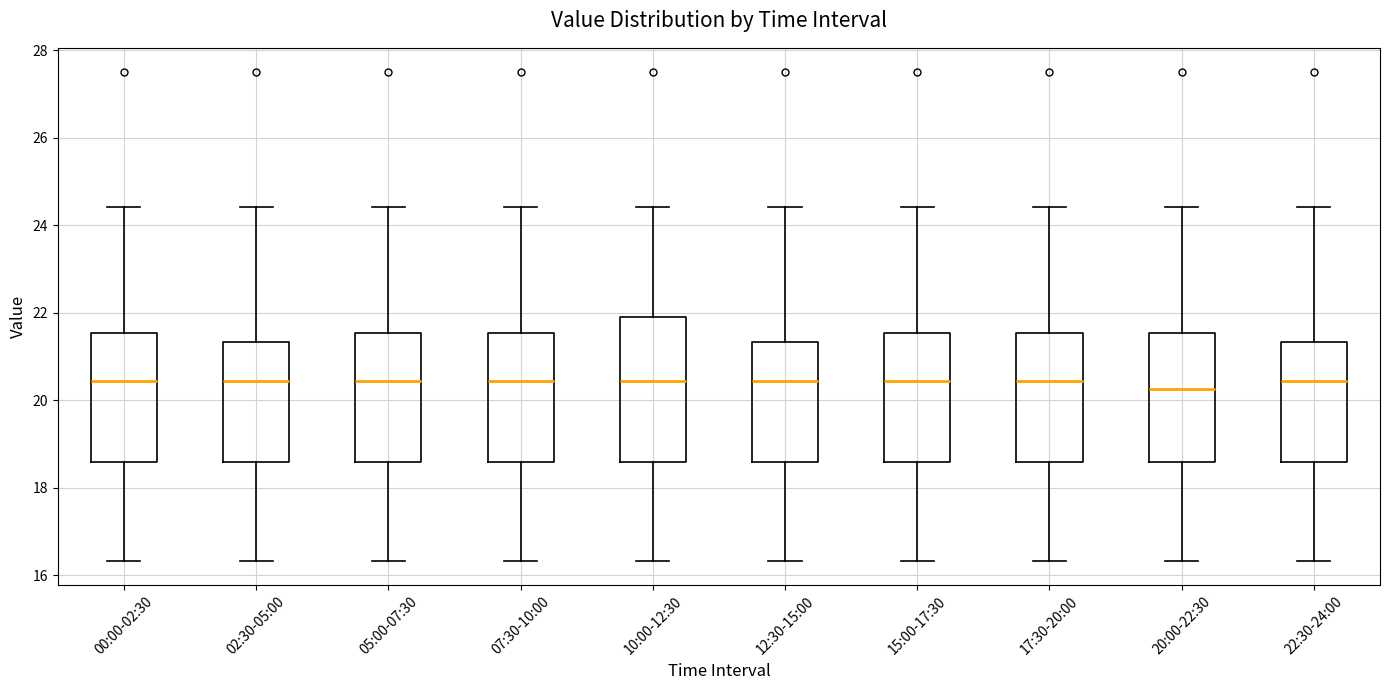

Which box is the tallest, from its lower edge to its upper edge?

10:00-12:30